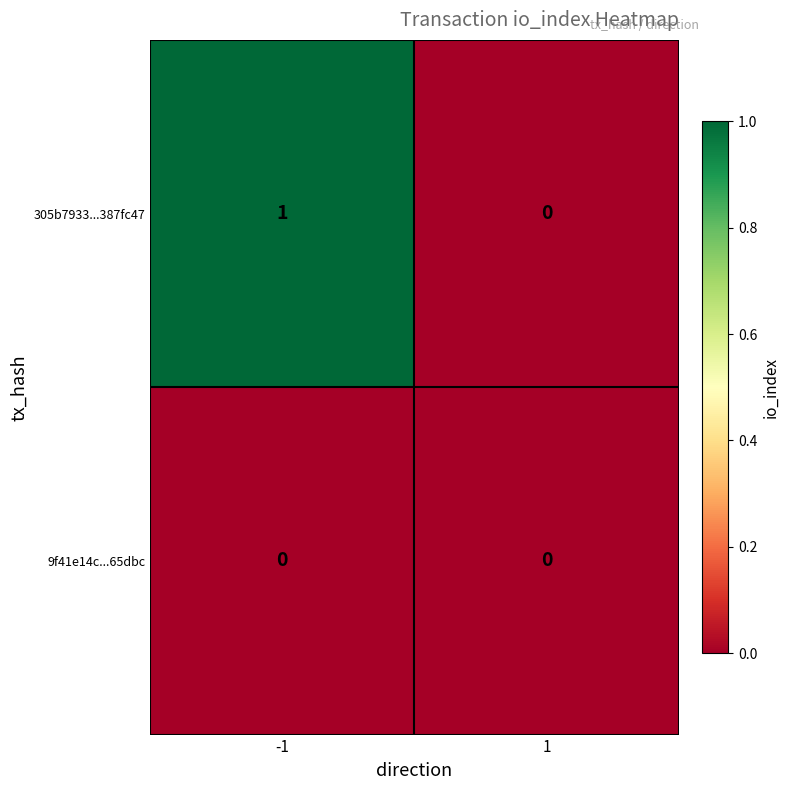

Count the number of data series in this chart.

2